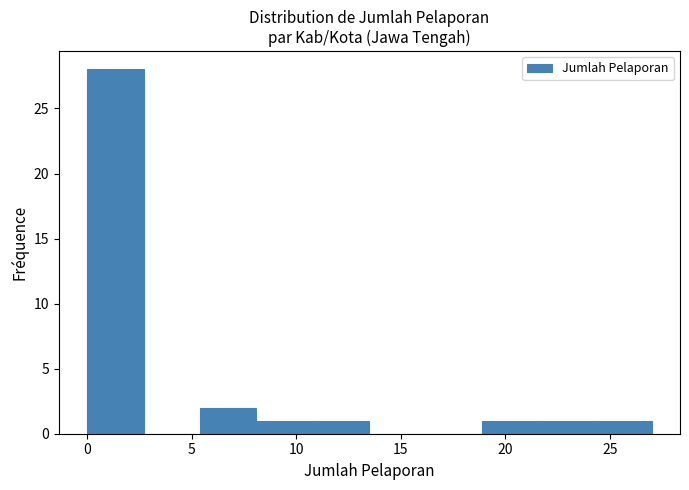

Which range on the x-axis has the tallest bar?

0.0 to 2.7